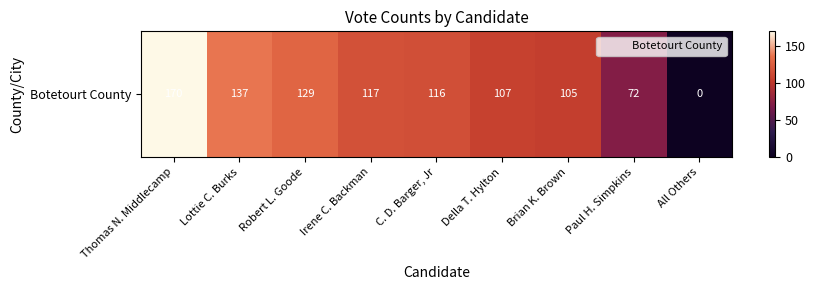

List the labels in order of value, smallest first.

All Others, Paul H. Simpkins, Brian K. Brown, Della T. Hylton, C. D. Barger, Jr, Irene C. Backman, Robert L. Goode, Lottie C. Burks, Thomas N. Middlecamp